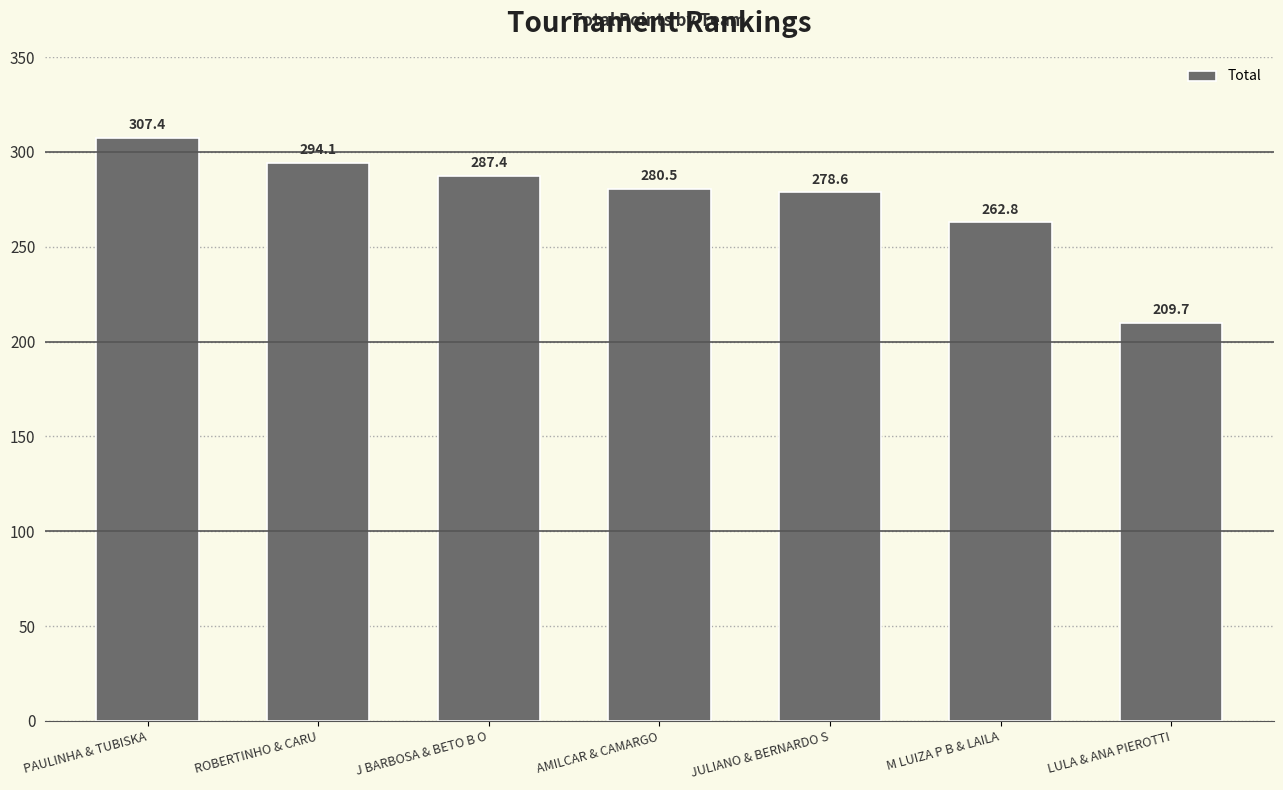

Read the value at PAULINHA & TUBISKA.

307.4